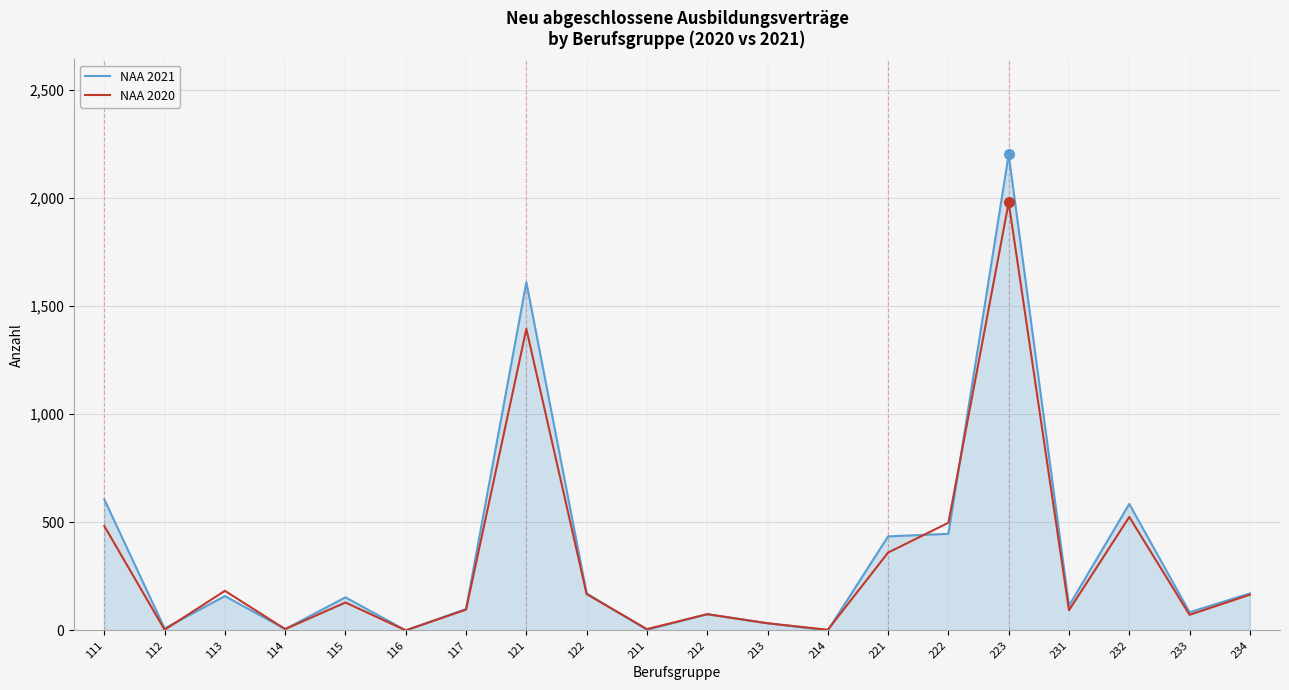

Rank the series by their maximum value, from lowest to highest.

NAA 2020, NAA 2021